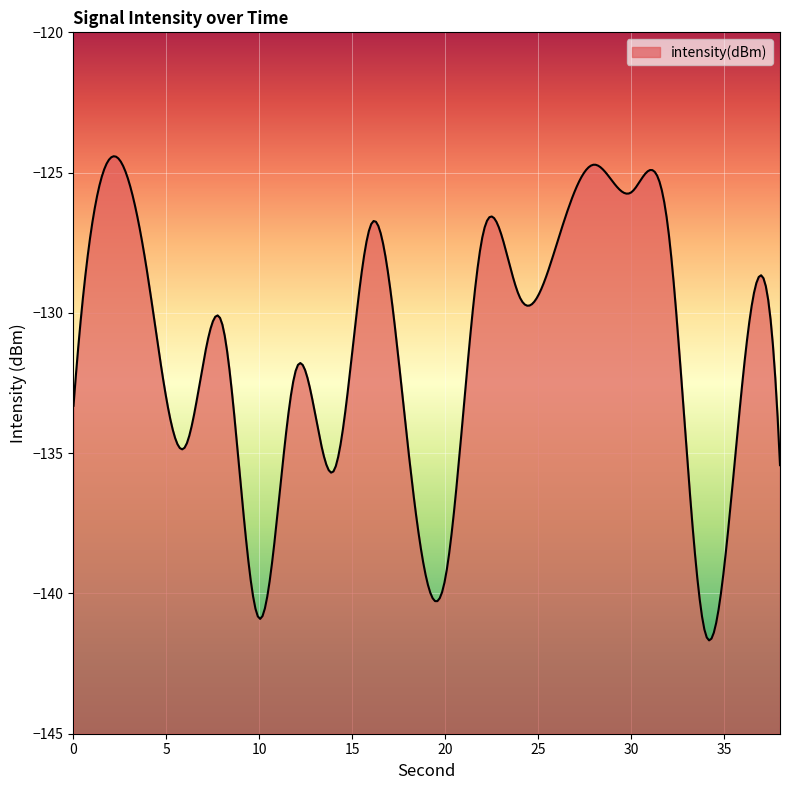

Where is the data nearest to the value -132?

12